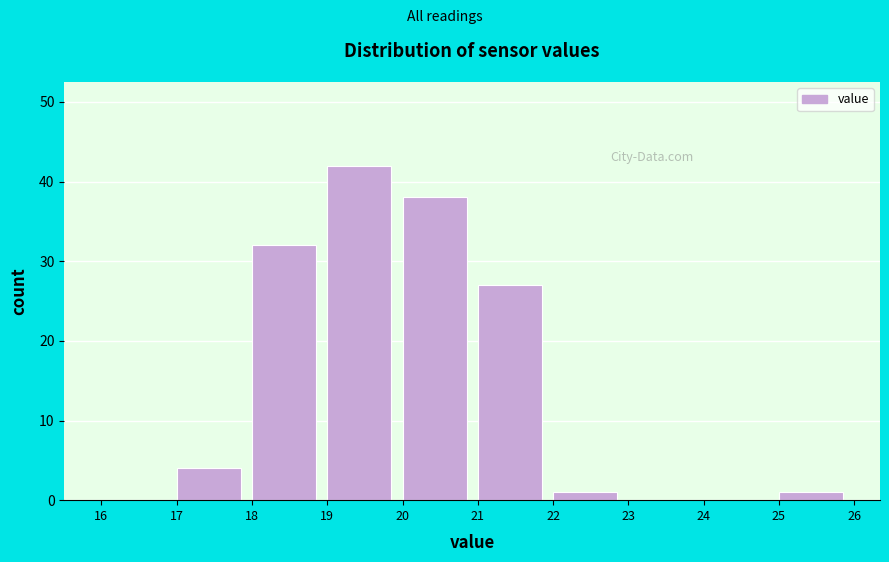

Reading left to right, list every bar in this chart as the range it spans on the x-axis followed by its height. The values are not printed on the chart, so give them approximately, as read against the axis.

16 to 17: 0
17 to 18: 4
18 to 19: 32
19 to 20: 42
20 to 21: 38
21 to 22: 27
22 to 23: 1
23 to 24: 0
24 to 25: 0
25 to 26: 1